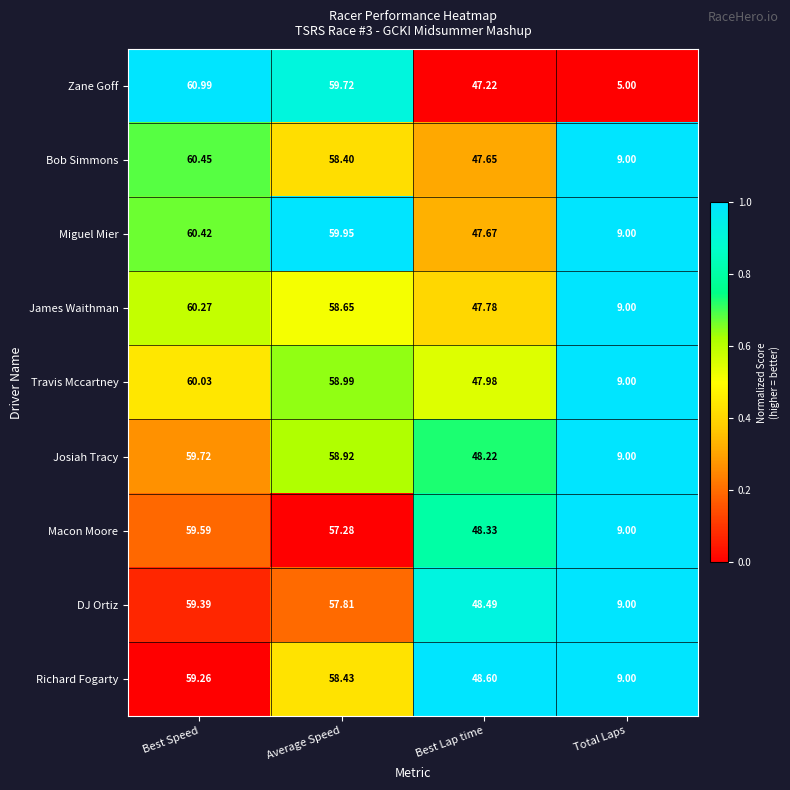

How many series are shown in this chart?

9